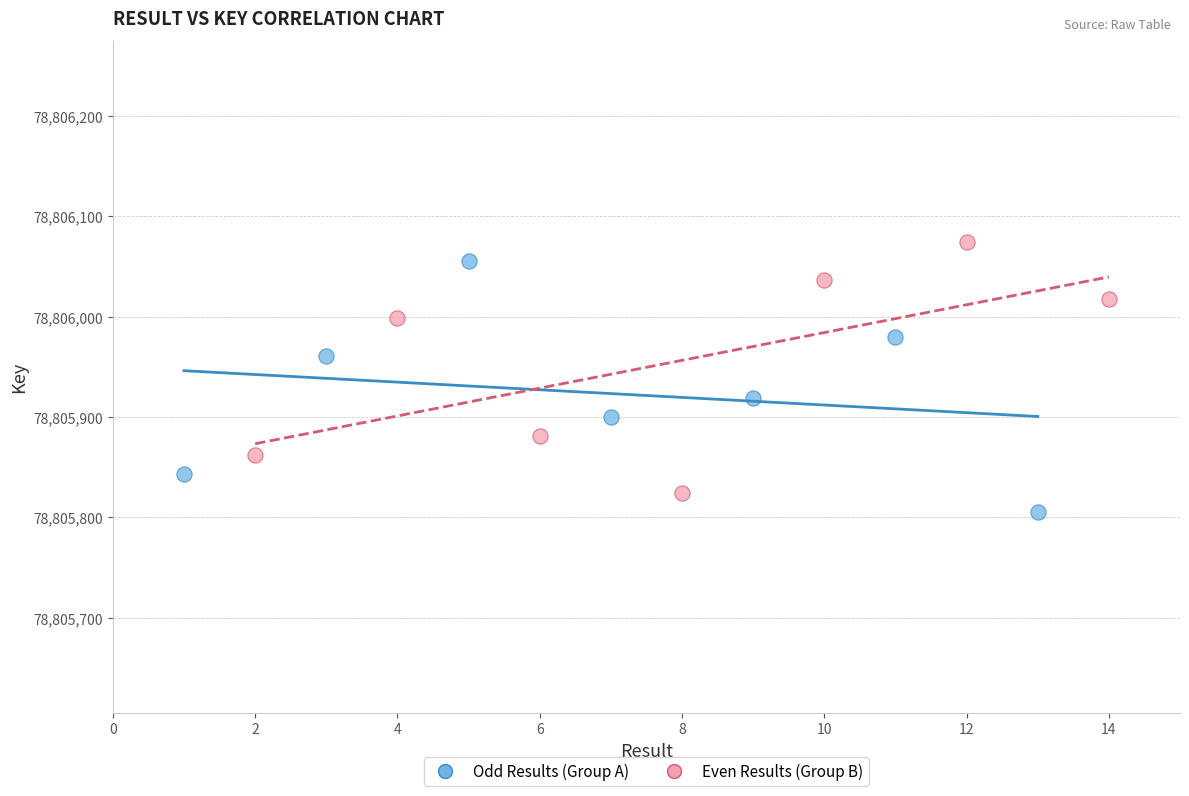

What are all the series names shown in the legend?

Odd Results (Group A), Even Results (Group B)